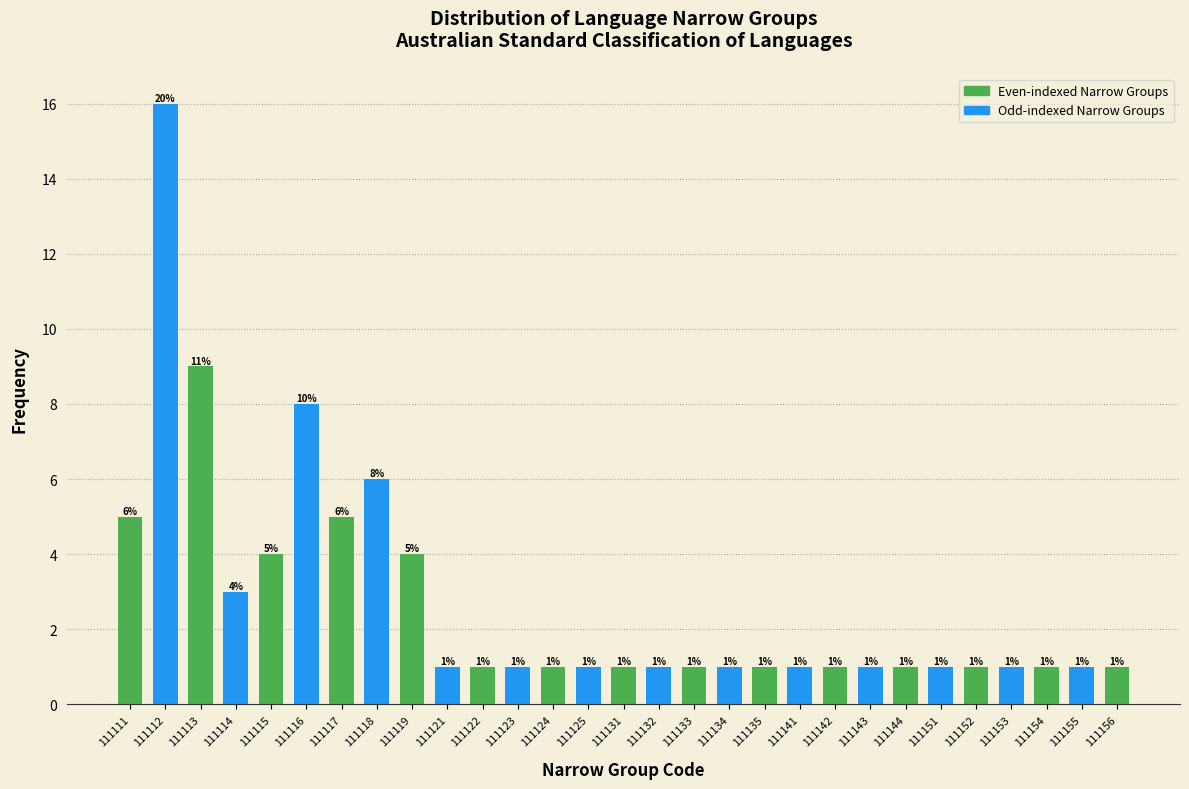

Reading right to left, extract all data points from this chart.

111156=1	111155=1	111154=1	111153=1	111152=1	111151=1	111144=1	111143=1	111142=1	111141=1	111135=1	111134=1	111133=1	111132=1	111131=1	111125=1	111124=1	111123=1	111122=1	111121=1	111119=4	111118=6	111117=5	111116=8	111115=4	111114=3	111113=9	111112=16	111111=5